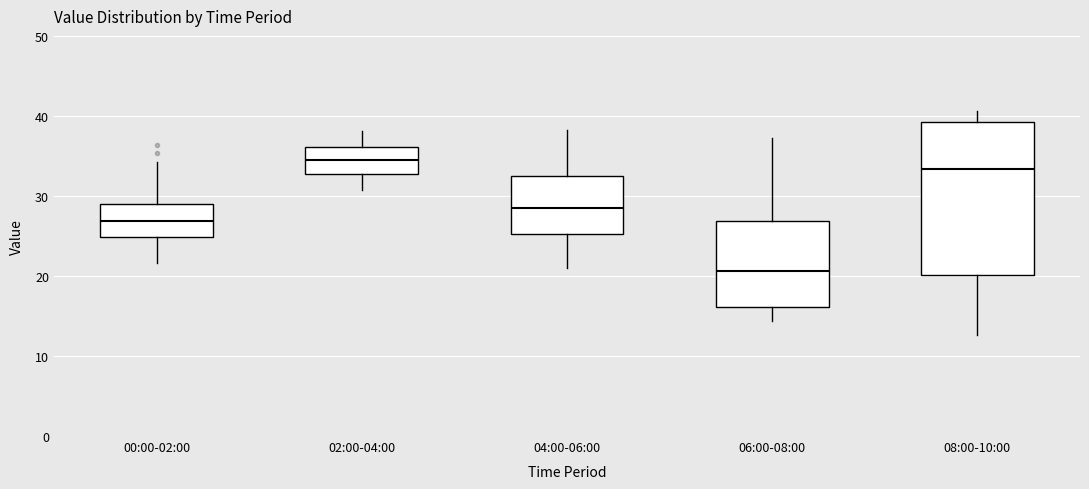

Reading left to right, transcribe this box plot: for each box, give where its median line is, the range the box spans, and where its two whiskers end, as read against the y-axis. The values are not printed on the chart, so give them approximately, as read against the axis.

00:00-02:00: median 27, box 25 to 29, whiskers 22 to 34
02:00-04:00: median 35, box 33 to 36, whiskers 31 to 38
04:00-06:00: median 28, box 25 to 32, whiskers 21 to 38
06:00-08:00: median 21, box 16 to 27, whiskers 14 to 37
08:00-10:00: median 33, box 20 to 39, whiskers 13 to 41